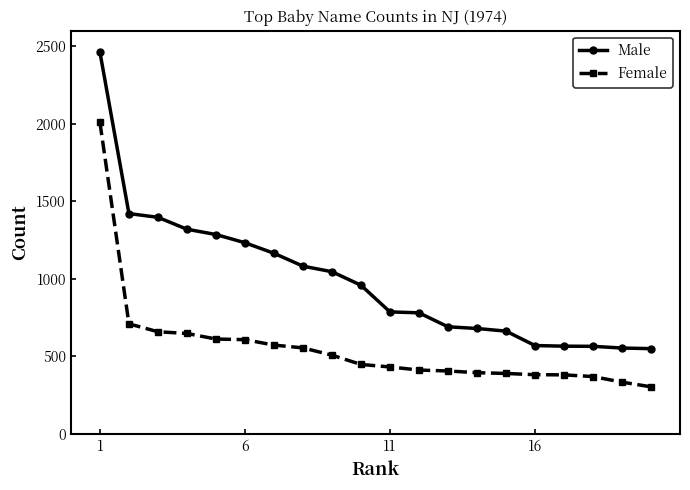

Which series has the largest total across all categories?

Male